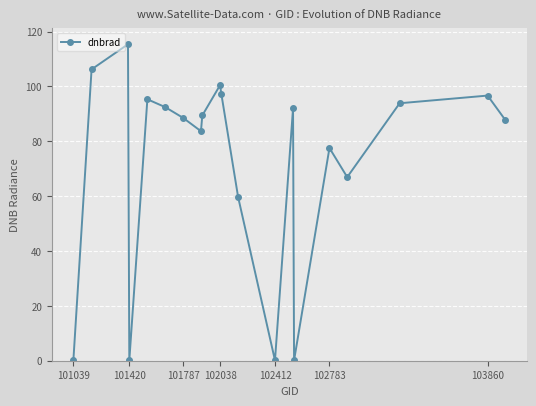

What is the difference between the maximum and minimum values?

115.3